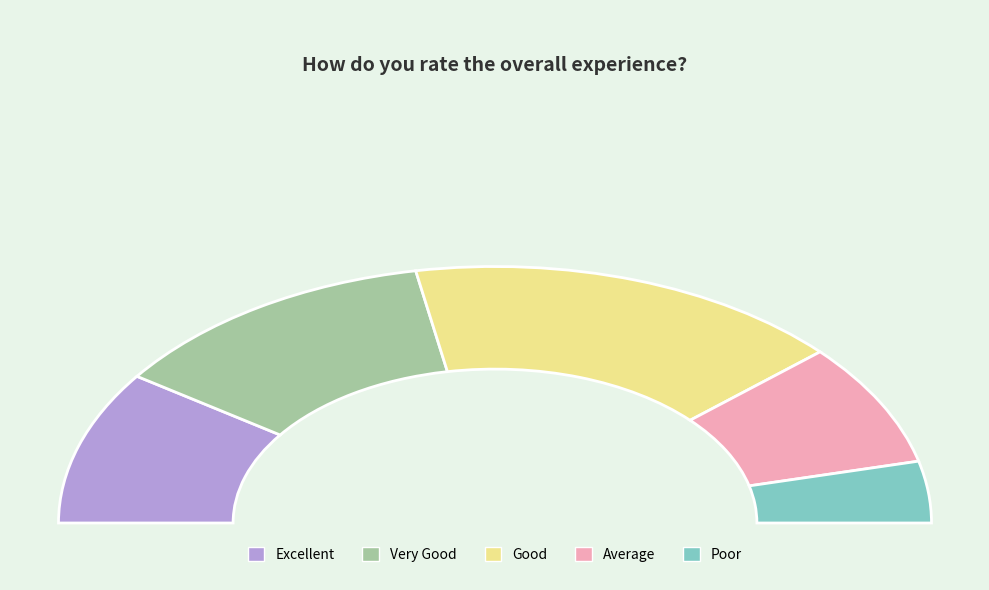

What is the largest slice in the pie chart?

Good